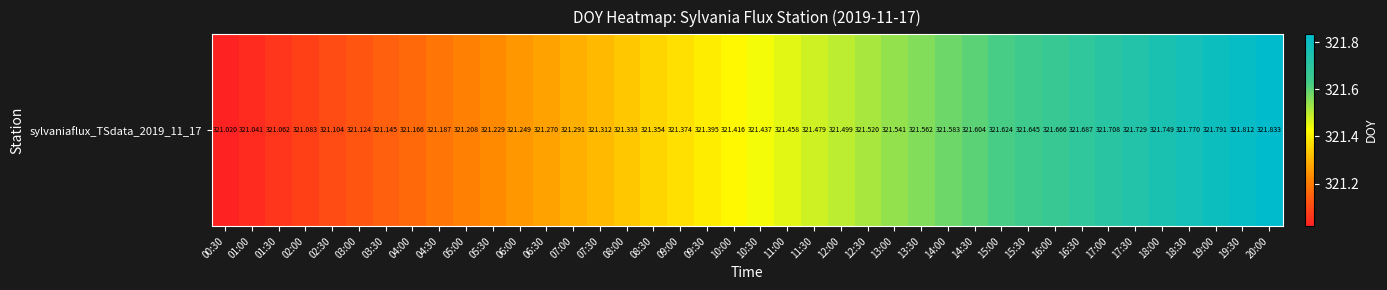

Which label corresponds to the smallest value in the chart?

00:30